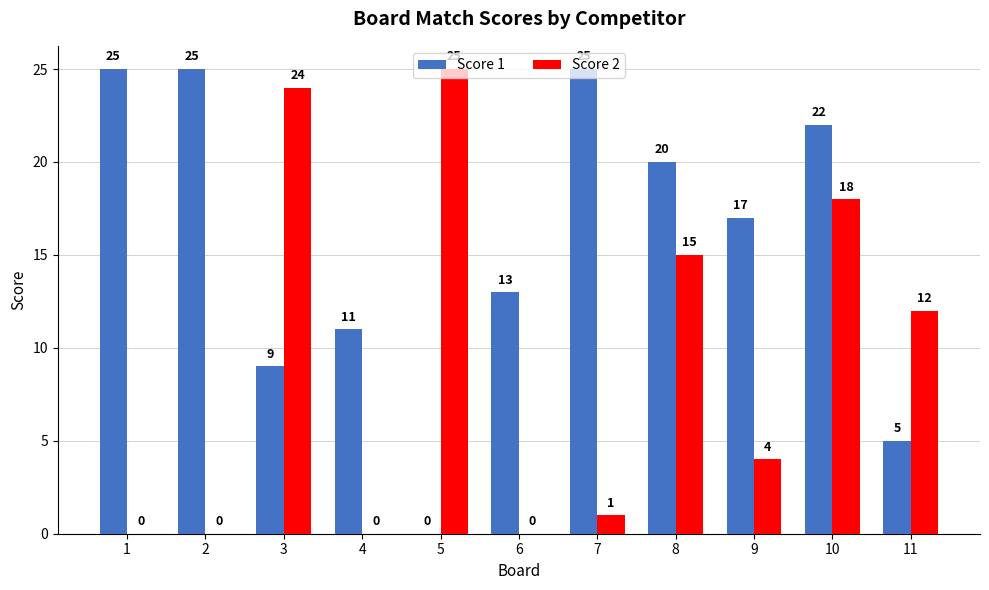

At which label is Score 2 closest to 12?

11